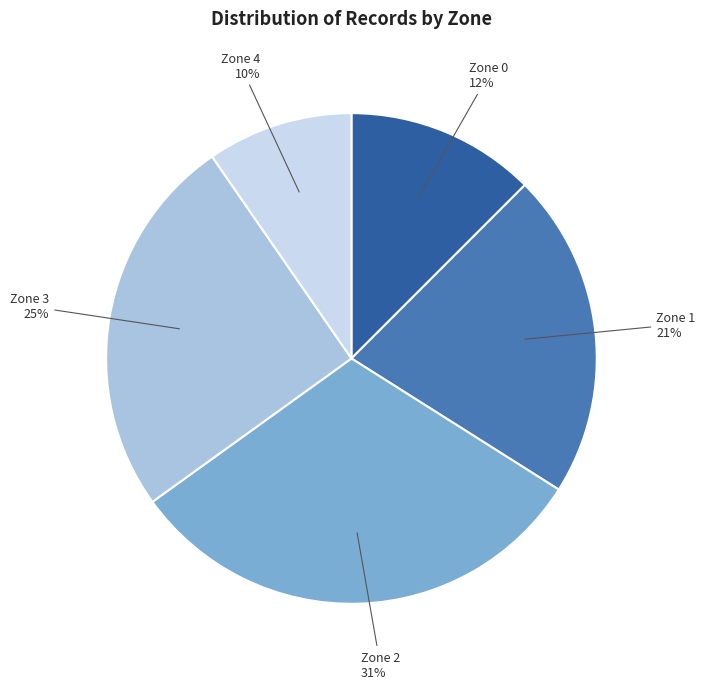

What is the largest slice in the pie chart?

Zone 2